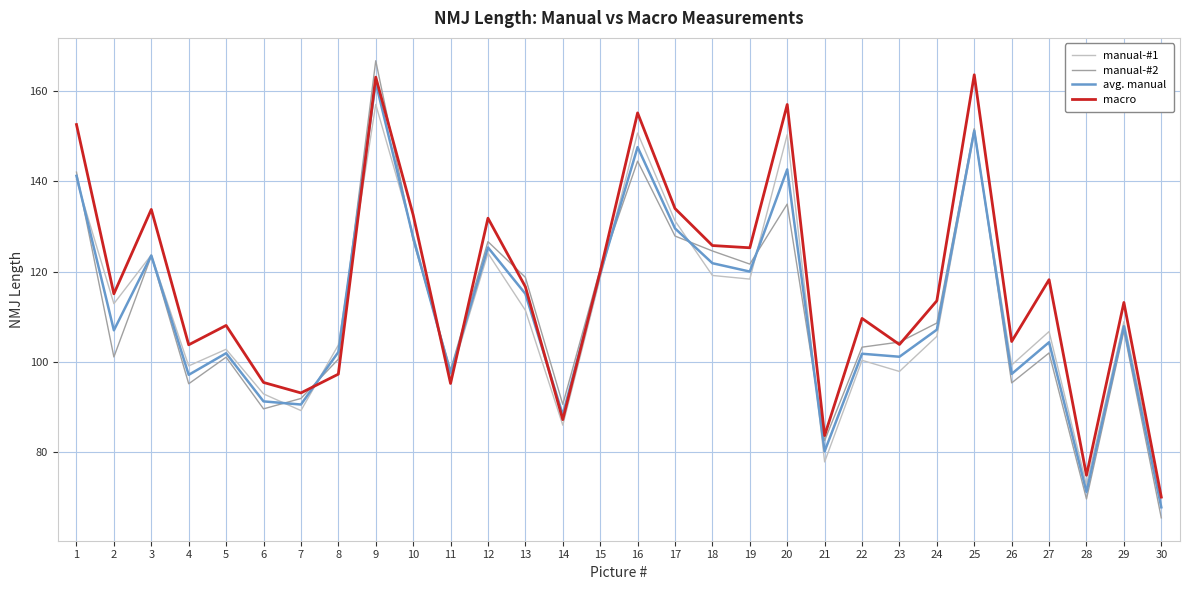

What is the minimum value shown in the chart?

65.5